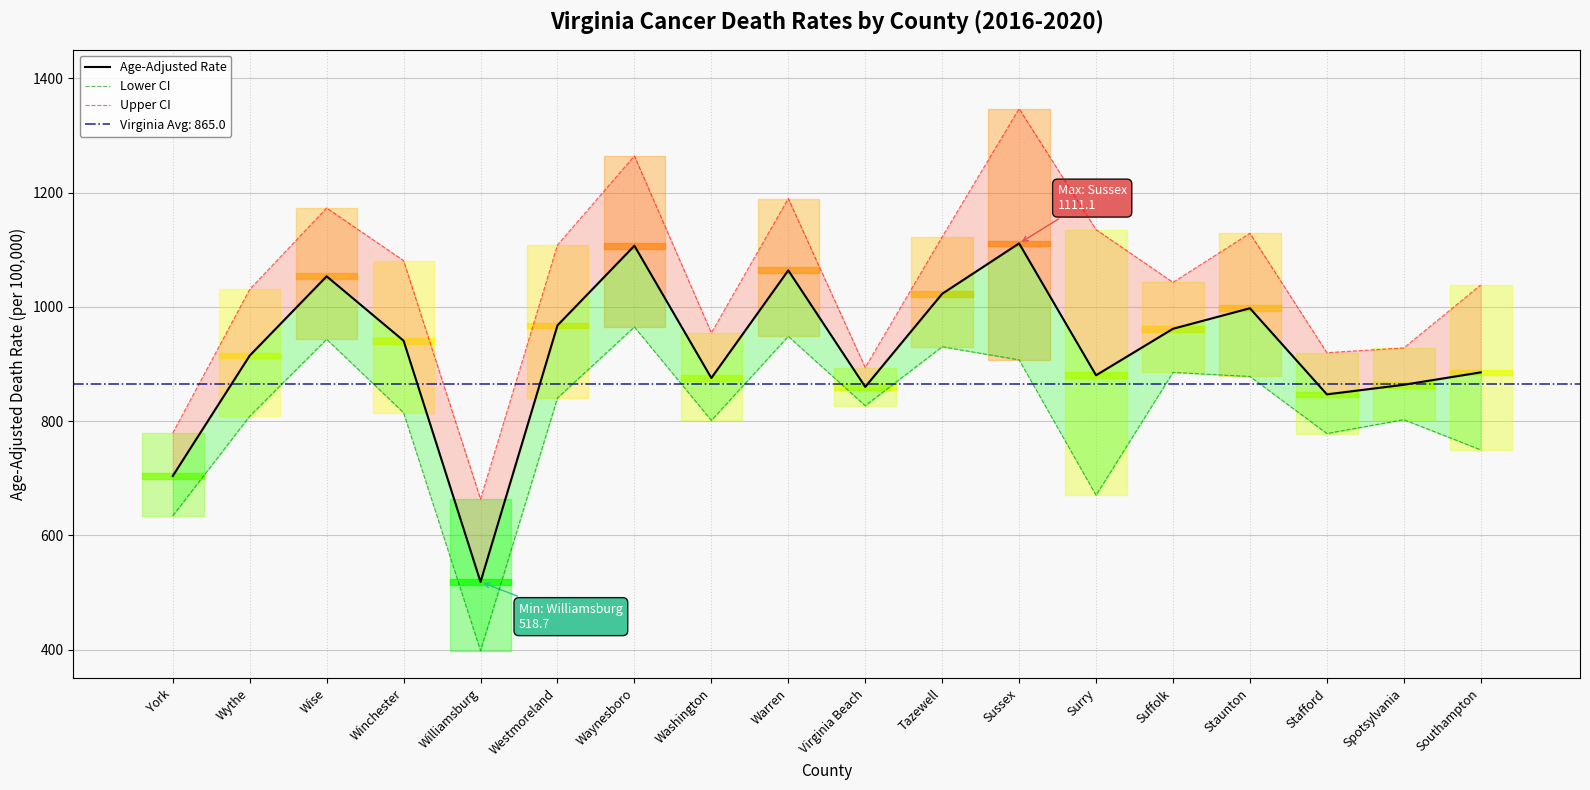

True or false: Age-Adjusted Rate and Lower CI intersect in this chart.

False